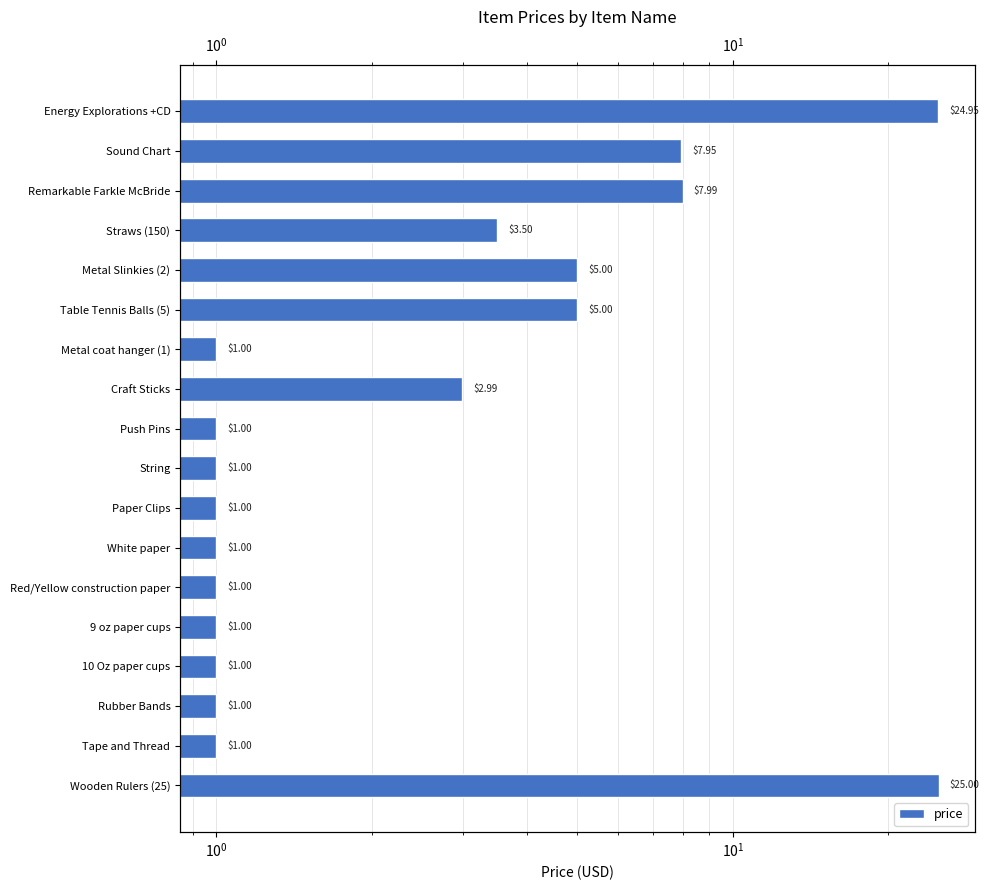

How many data points does each series have?

18